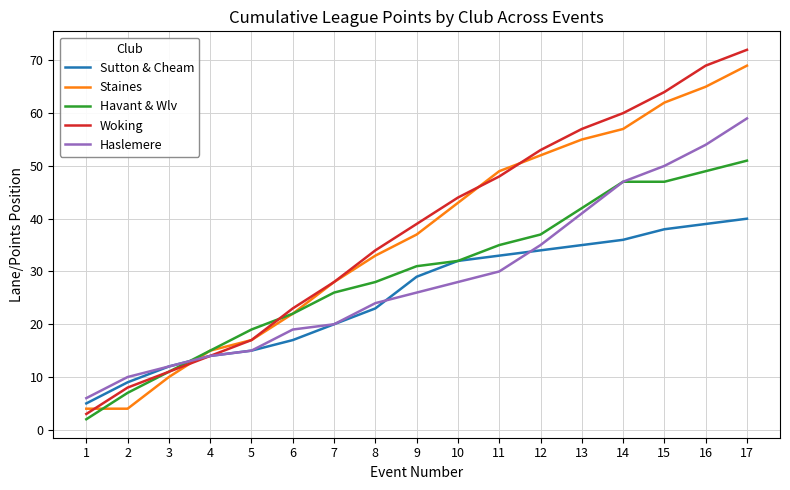

At which label does Woking reach its peak?

17